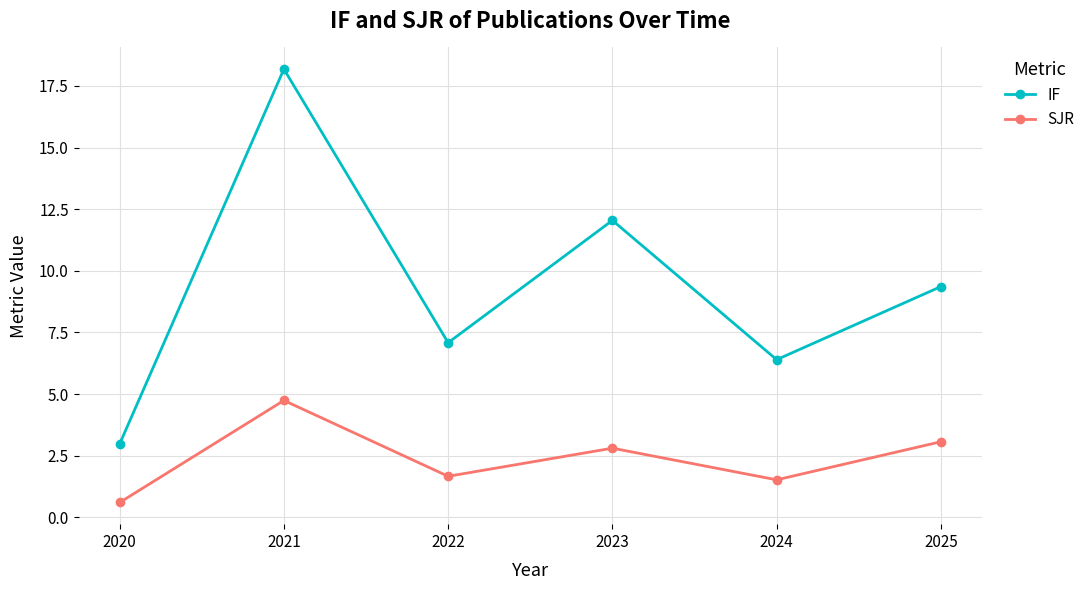

True or false: IF and SJR cross at least once.

False